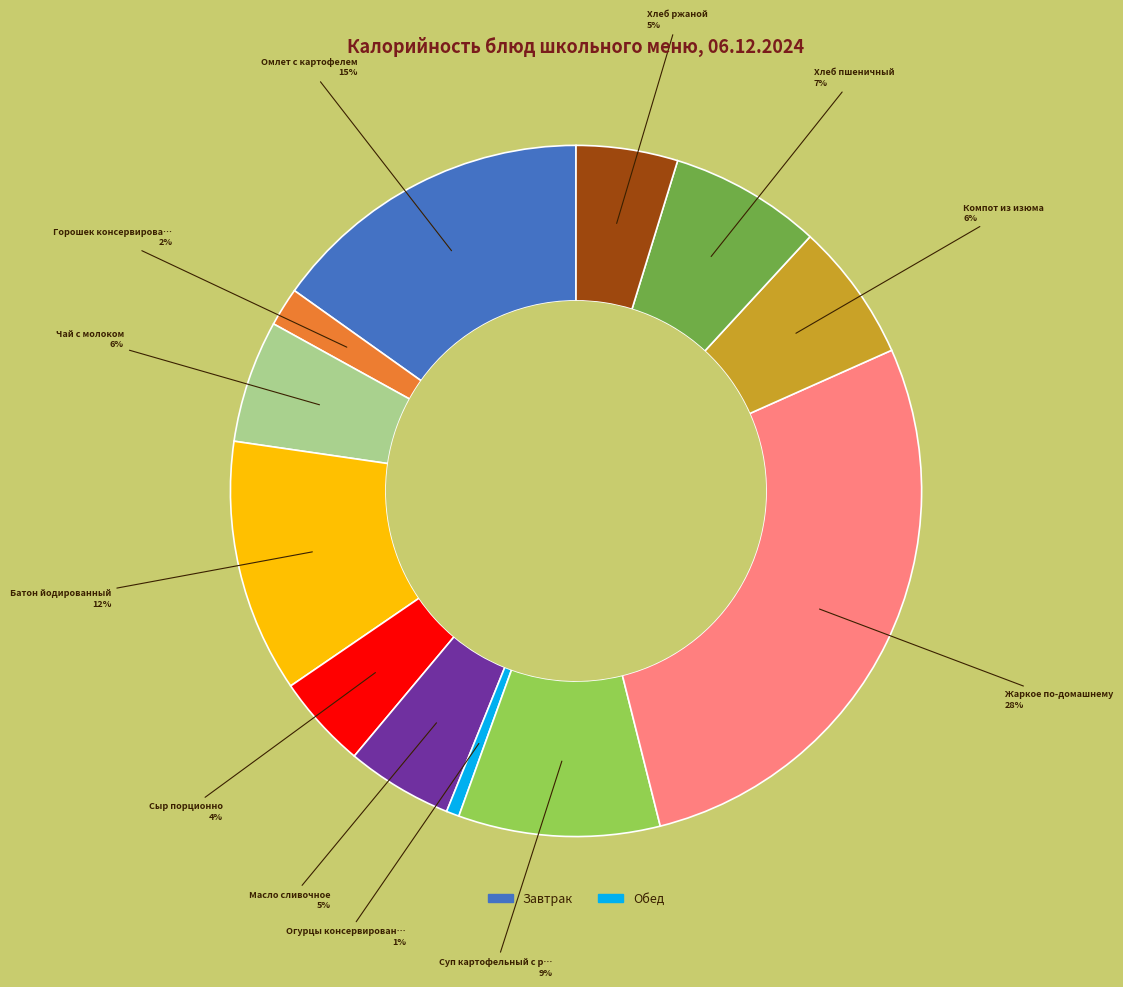

To the nearest percent, what is the difference between the largest and smallest slice percentages?

27%